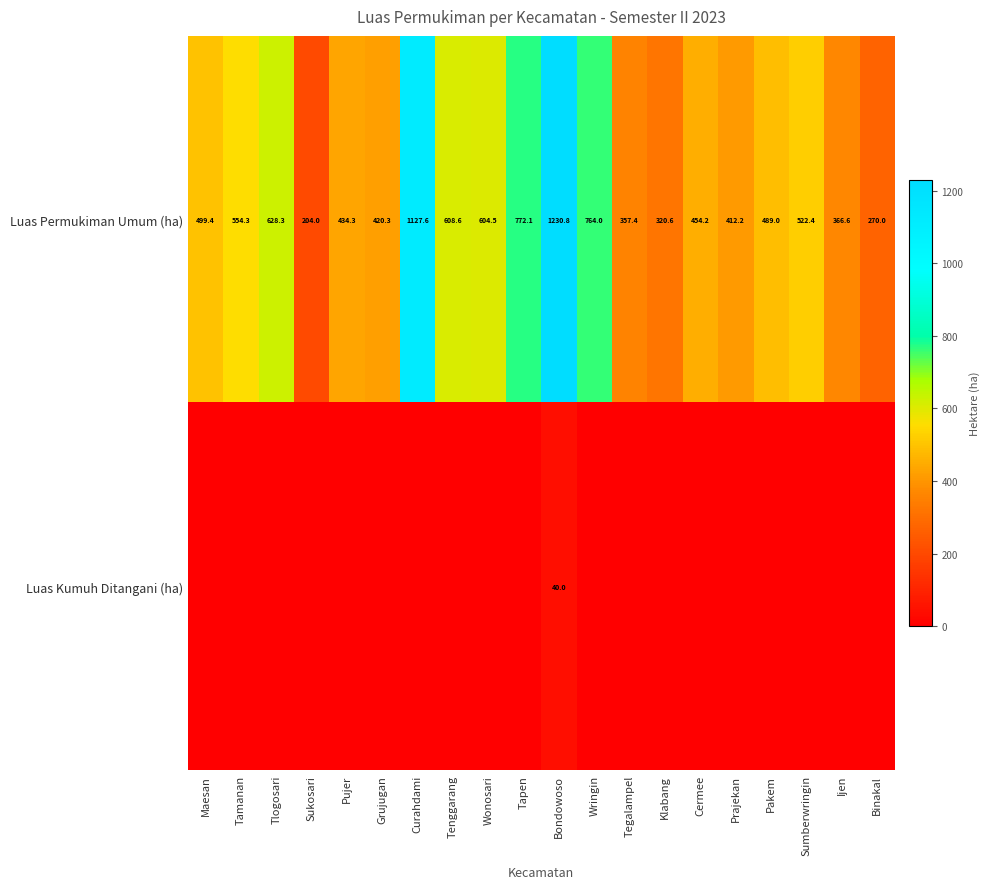

Between Wonosari and Tamanan, which is larger?

Wonosari